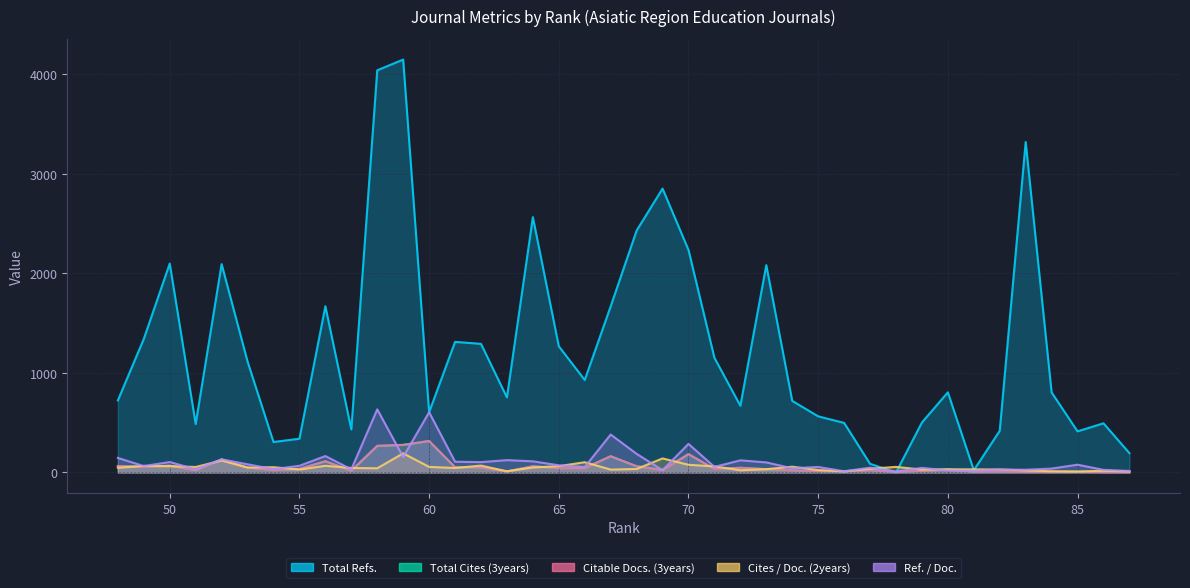

The Cites / Doc. (2years) series shows 21 at 68. True or false?

False